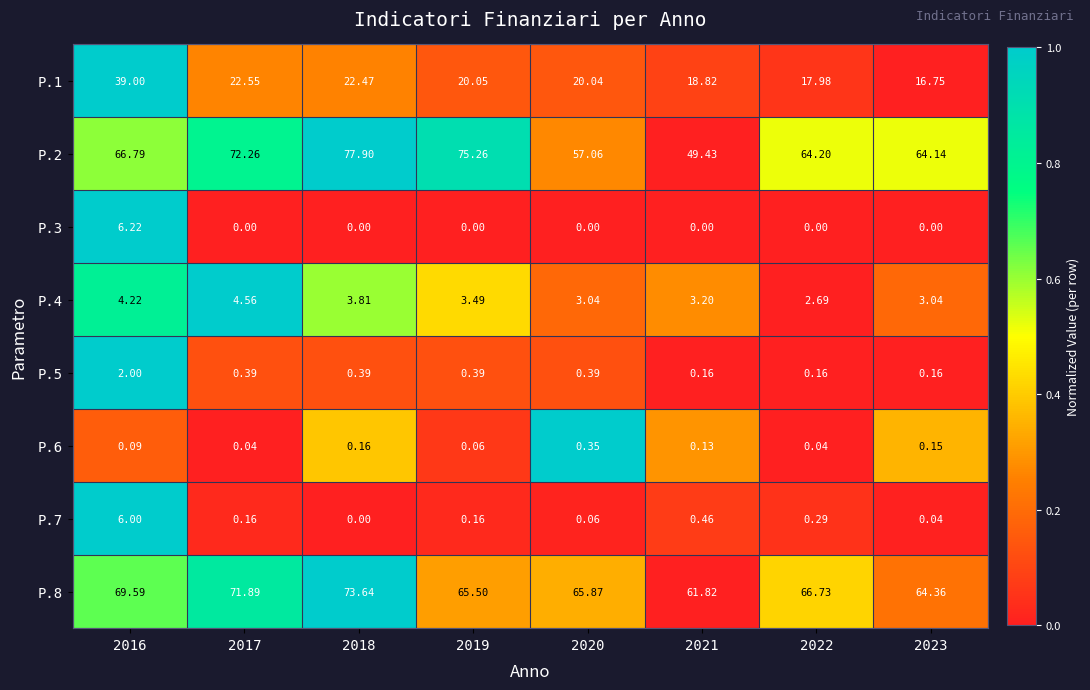

Is the value of P.5 at 2019 greater than the value of P.8 at 2018?

No